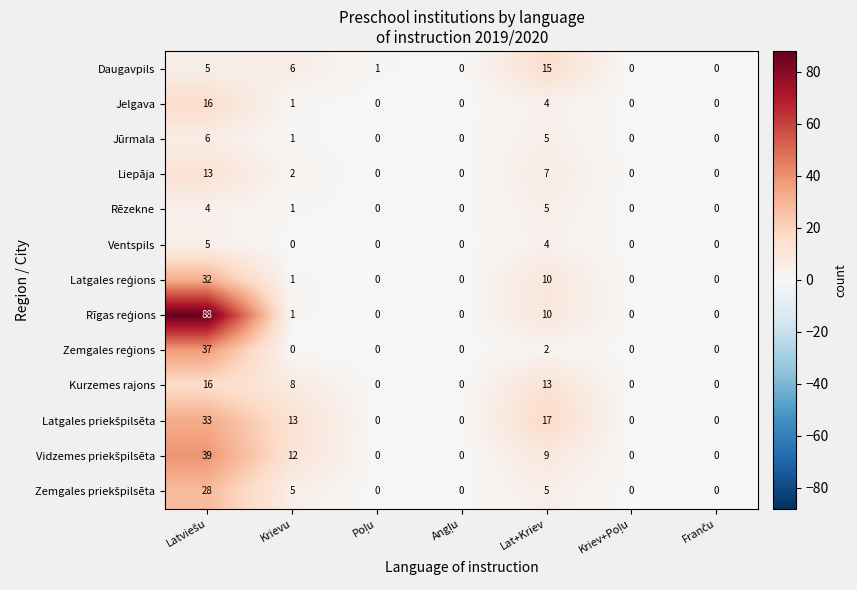

Count the Liepāja values in the range 0 to 7.

6